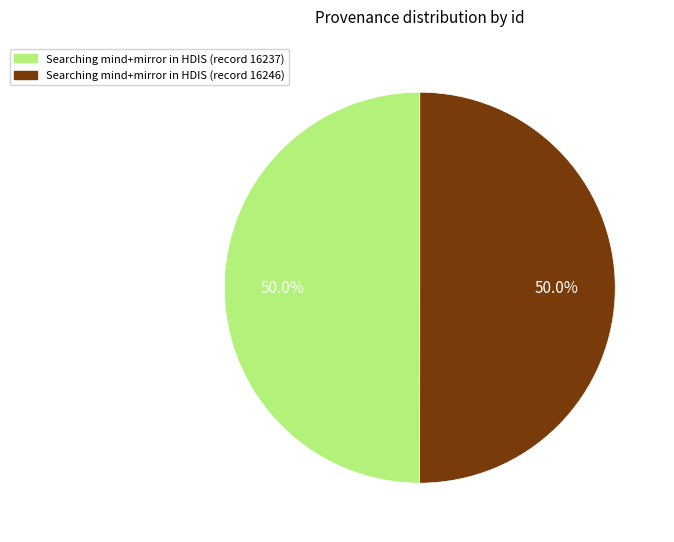

What is the ratio of the value at Searching mind+mirror in HDIS (record 16237) to the value at Searching mind+mirror in HDIS (record 16246)?

1.0